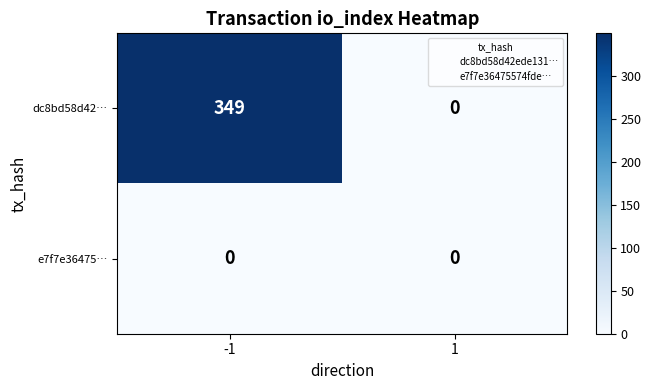

True or false: e7f7e36475… has a value of 0 at -1.

True